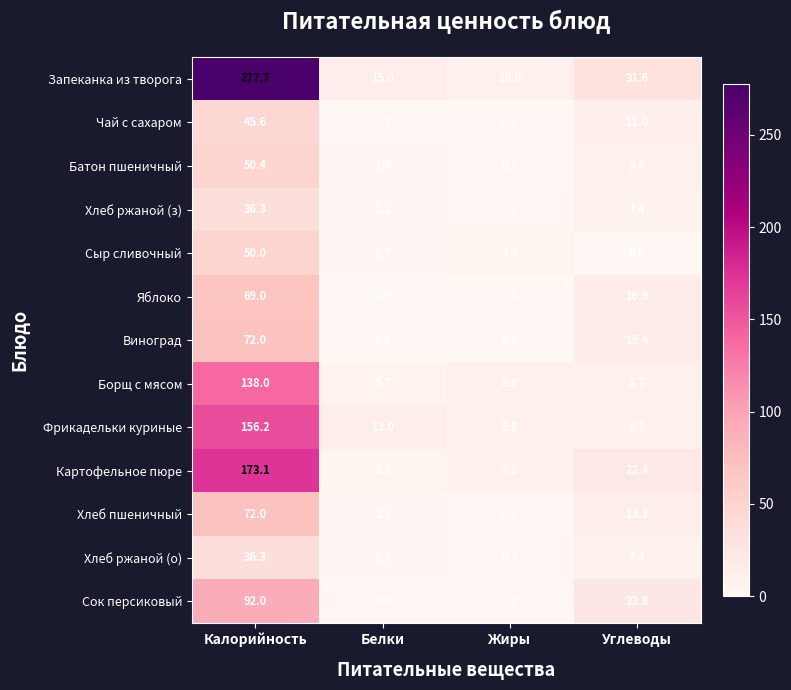

List the labels in order of Чай с сахаром value, largest first.

Калорийность, Углеводы, Белки, Жиры